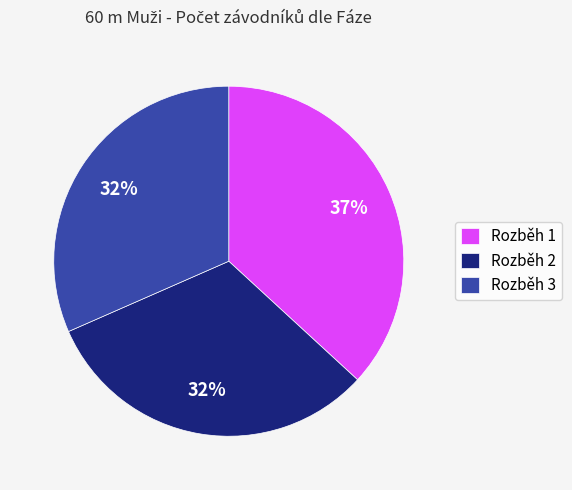

To the nearest percent, what is the average slice percentage?

33%